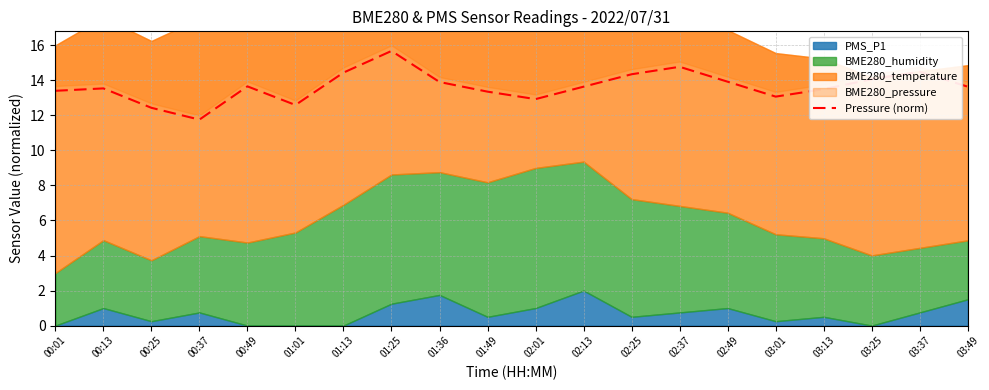

What value does the data have at 01:01?

12.6